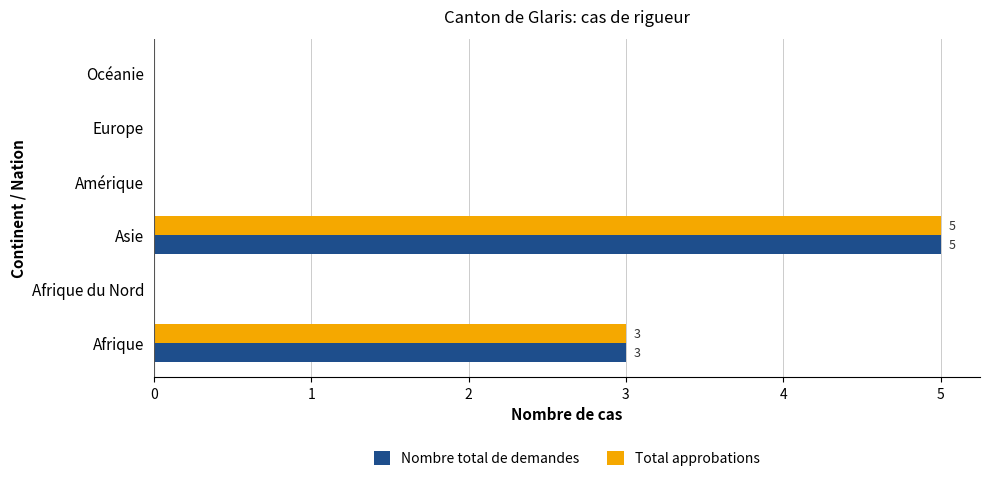

What is the approximate value of Total approbations at Asie?

5